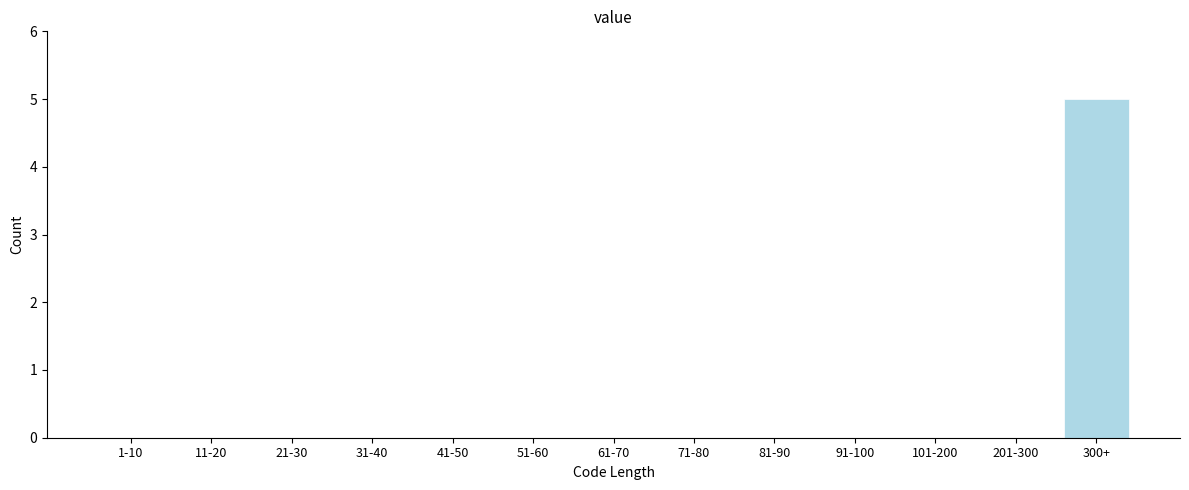

Reading left to right, transcribe all the data shown in this chart.

1-10=0	11-20=0	21-30=0	31-40=0	41-50=0	51-60=0	61-70=0	71-80=0	81-90=0	91-100=0	101-200=0	201-300=0	300+=5